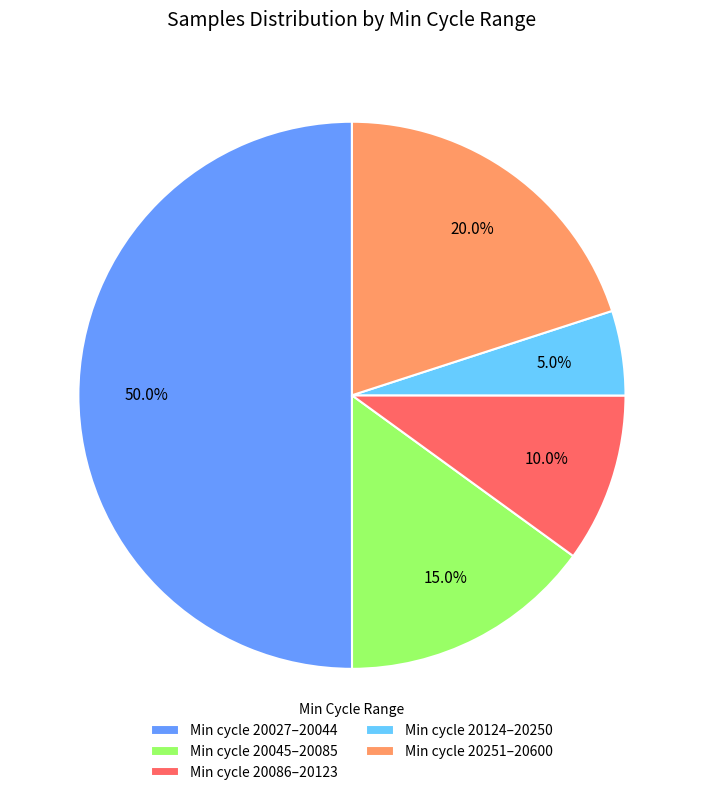

Combined, what portion of the pie is Min cycle 20027–20044 and Min cycle 20124–20250?

55.0%